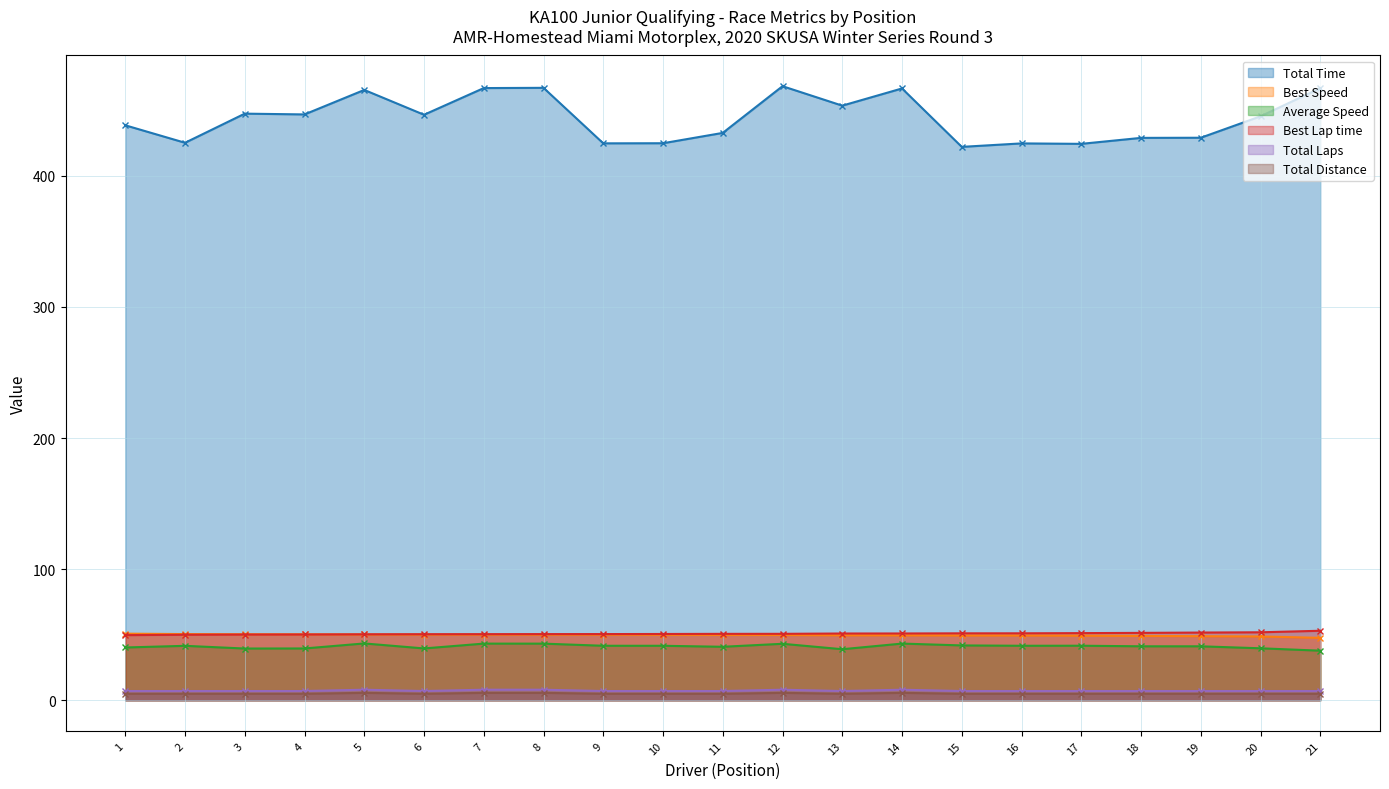

What is the minimum value for Best Lap time?

49.6